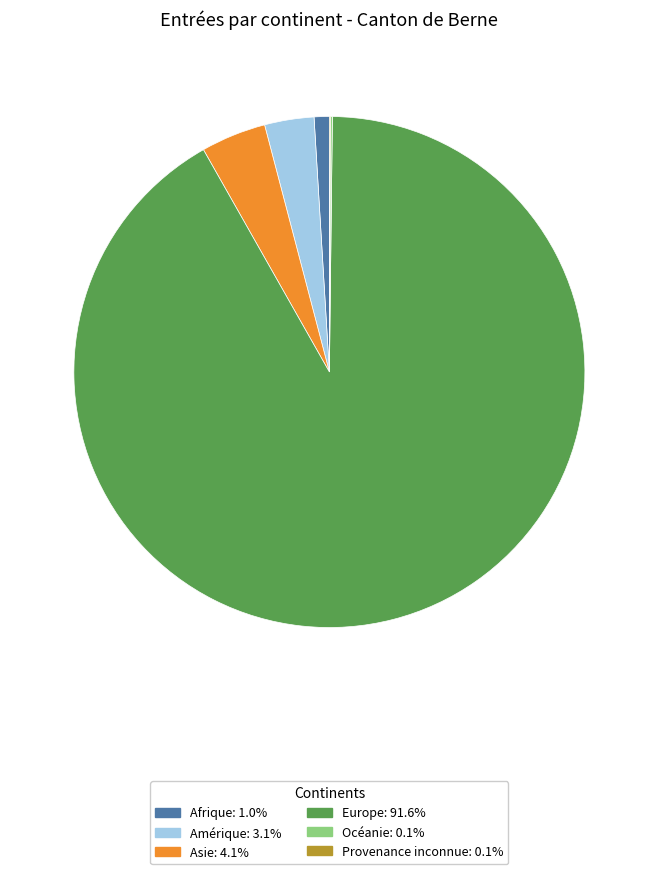

Approximately how many times larger is the value at Amérique: 3.1% compared to Asie: 4.1%?

0.8